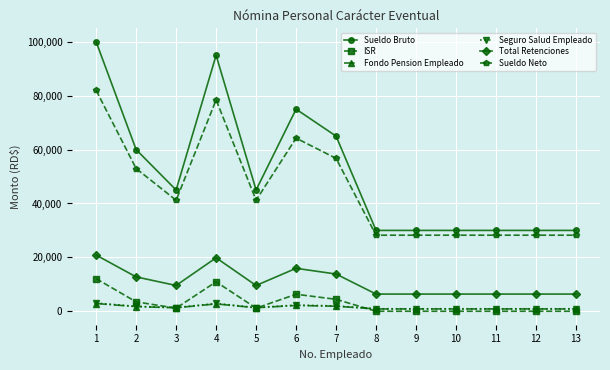

Which series has the largest range (max minus min)?

Sueldo Bruto